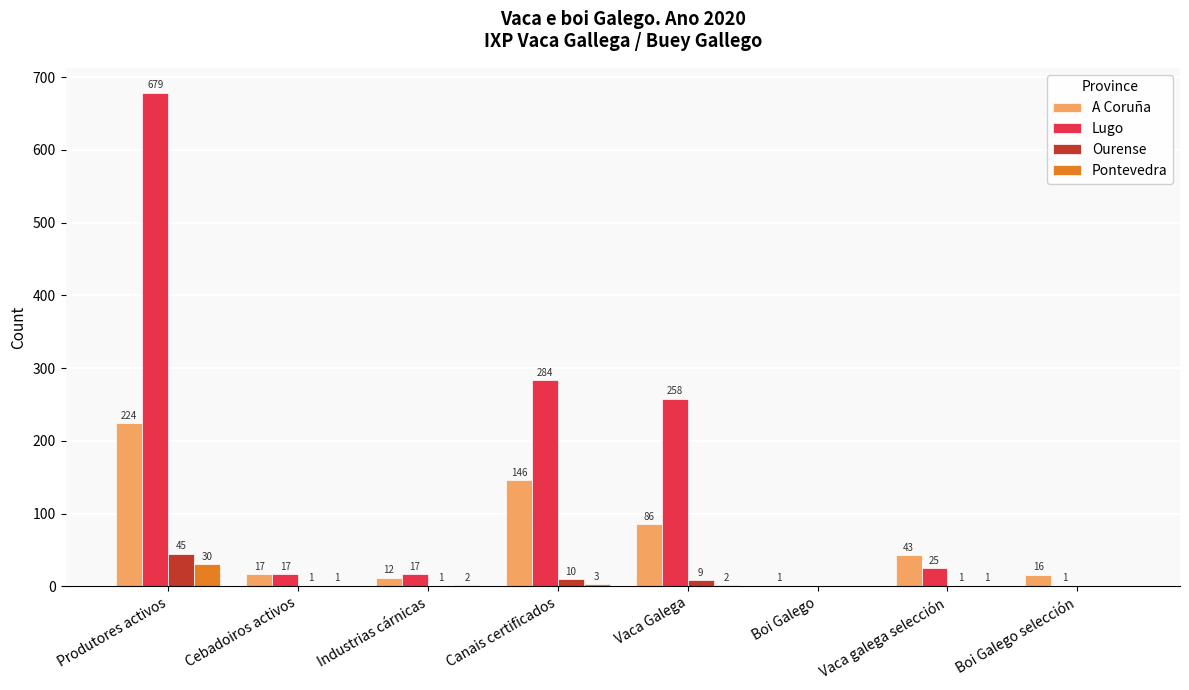

The Pontevedra series shows 1 at Cebadoiros activos. True or false?

True